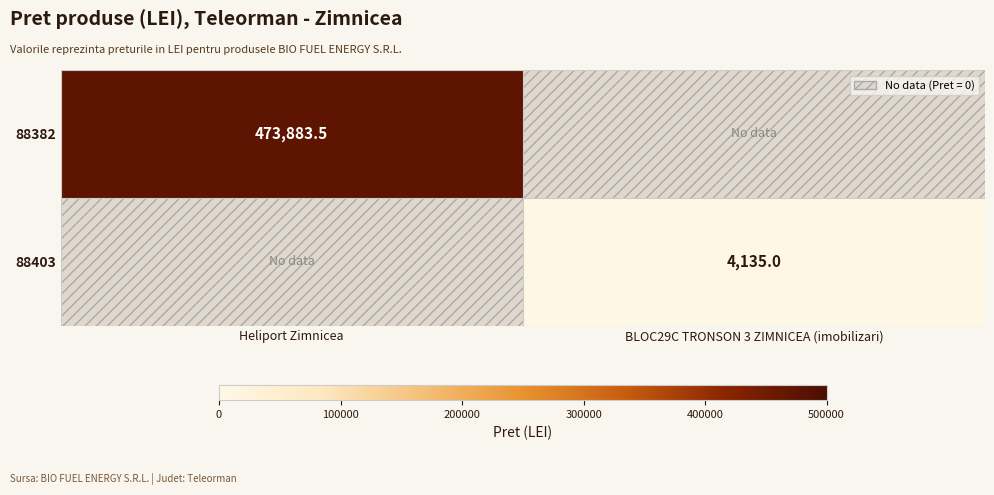

The value of 88382 at Heliport Zimnicea is 177143.0. True or false?

False